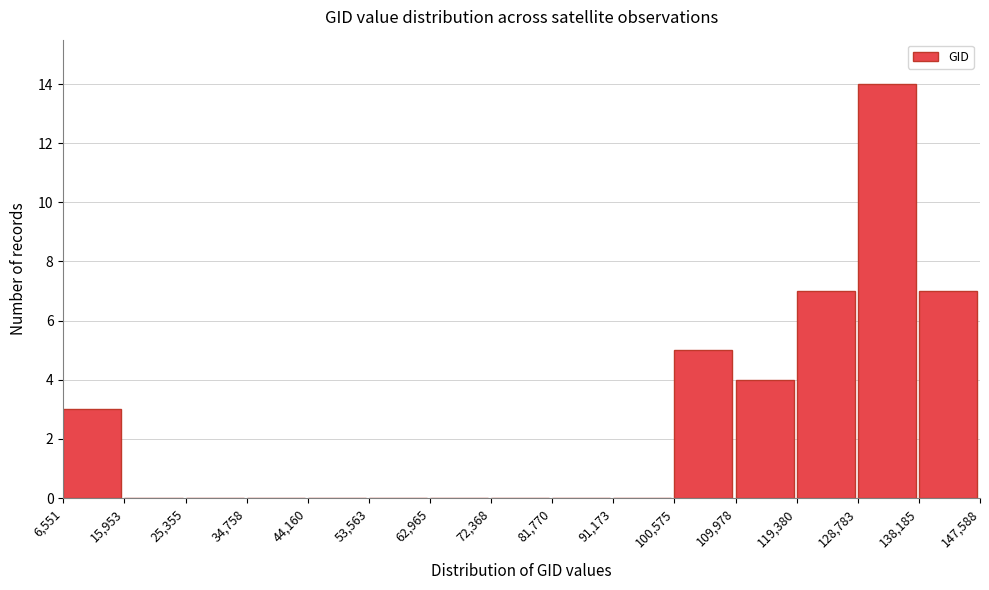

Which range on the x-axis has the tallest bar?

128,783 to 138,185